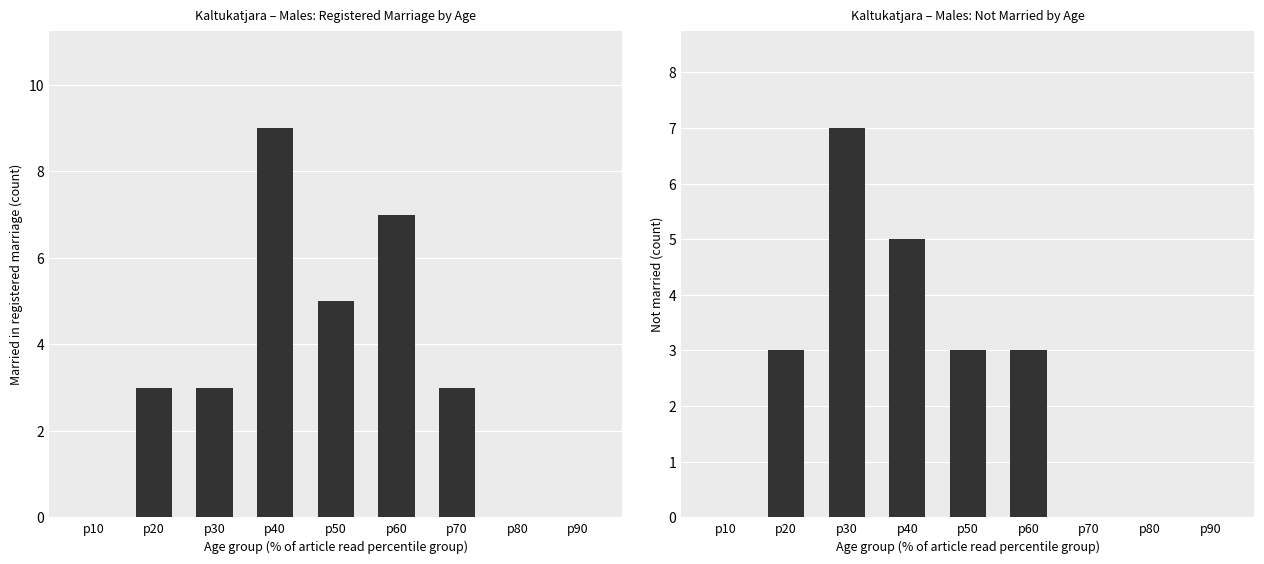

List the series in order of their peak value, lowest first.

Not married, Married in a registered marriage